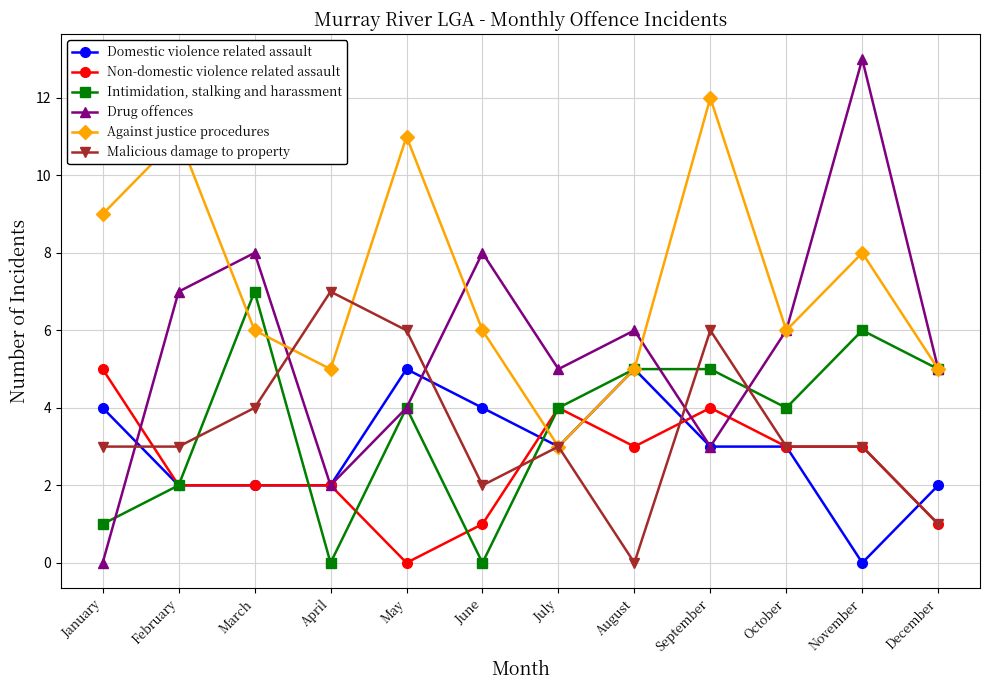

Count the Domestic violence related assault values in the range 2 to 4.

9